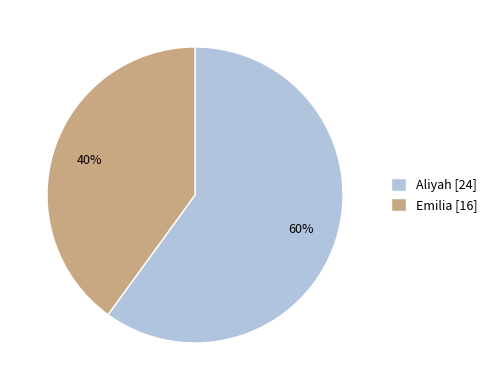

How many segments does this pie chart have?

2